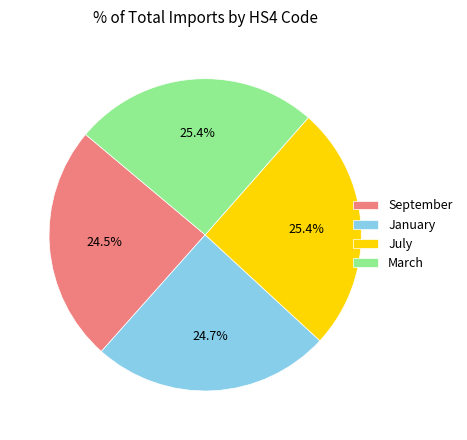

What percentage is NOT represented by July?

74.6%